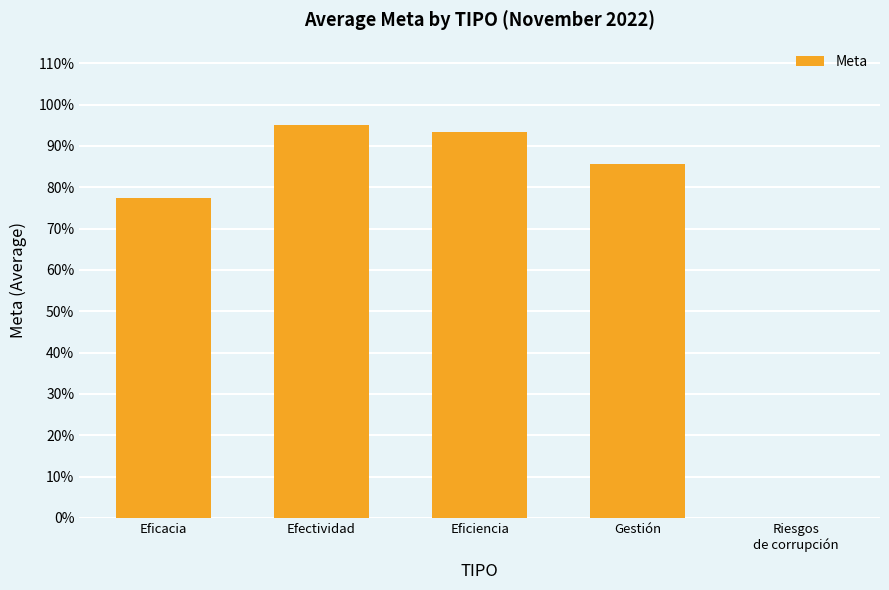

What is the label of the 4th bar from the right?

Efectividad